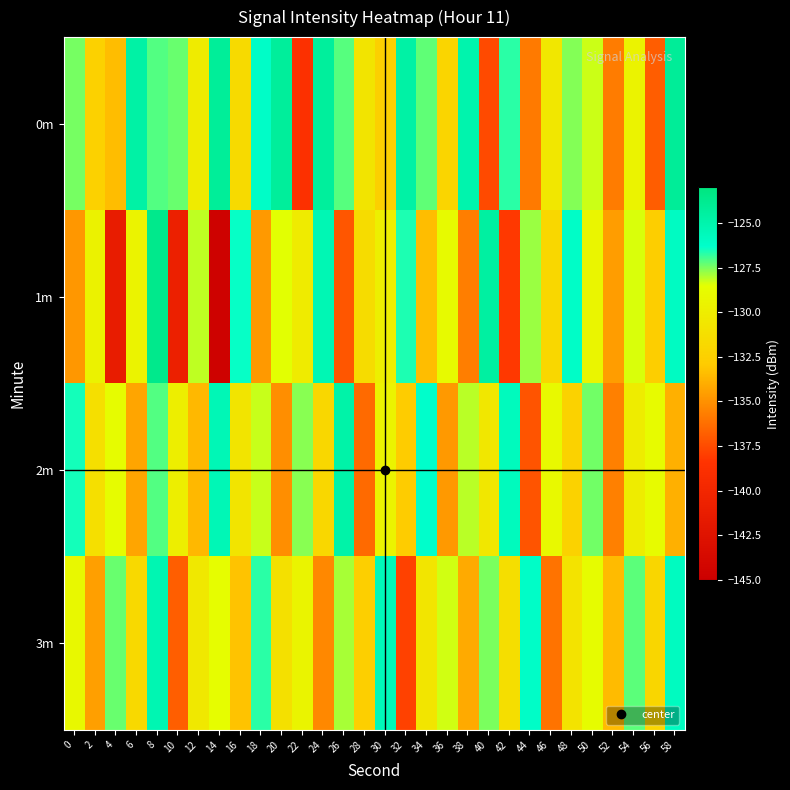

At 56, list the series in order from smallest to largest.

0m, 1m, 3m, 2m